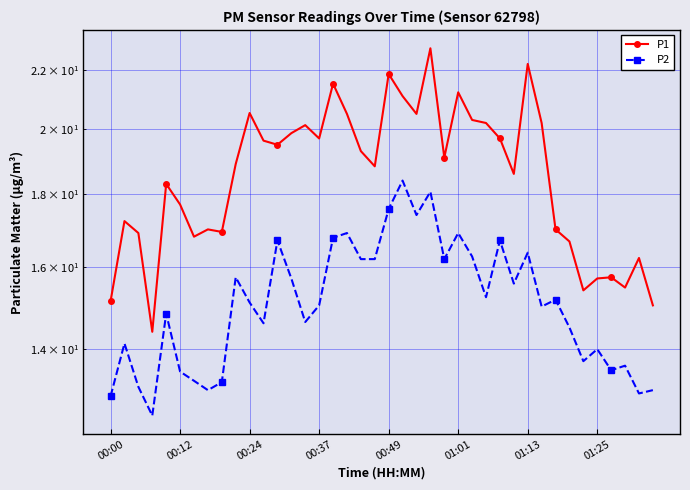

What position from the right is 01:25?

5